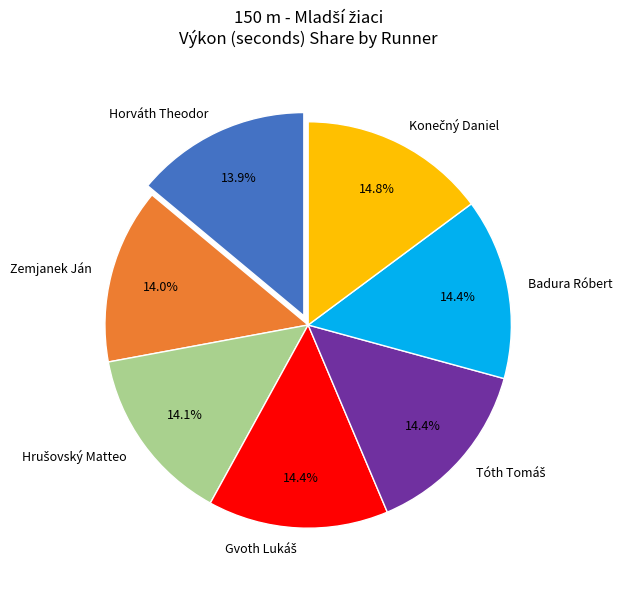

Do Badura Róbert and Zemjanek Ján together represent more than half of the pie?

No